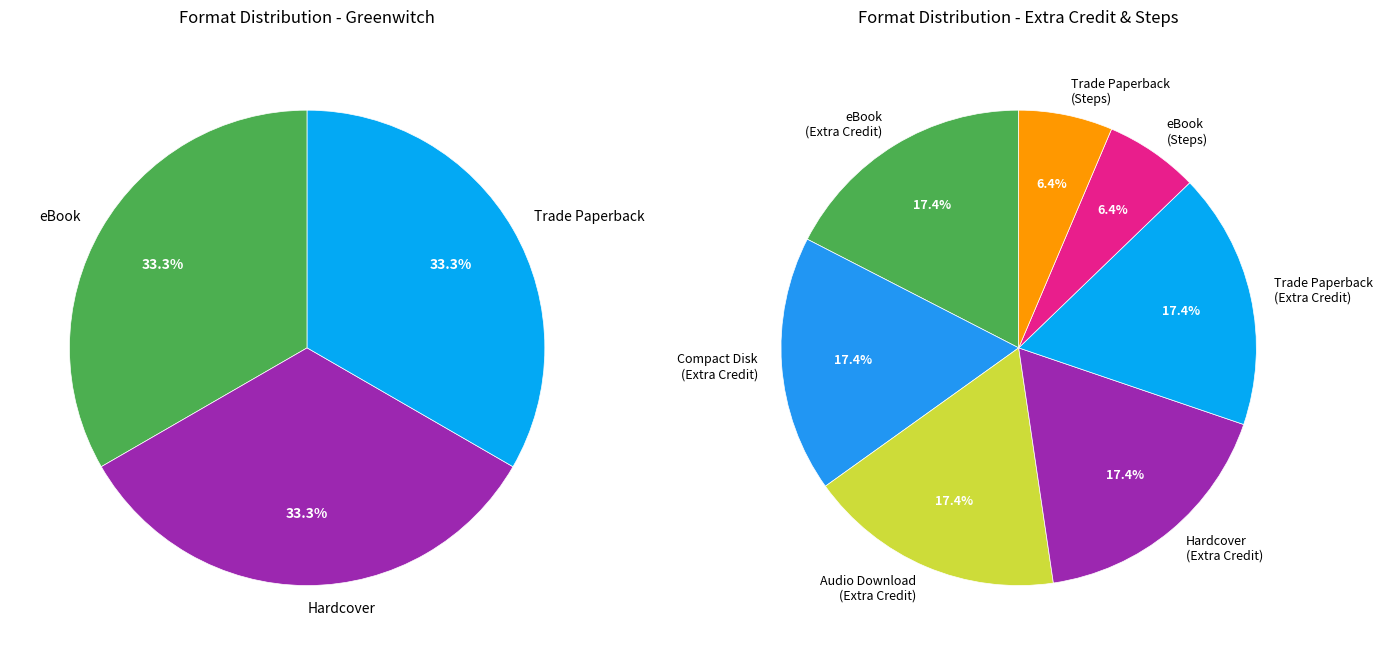

How many segments does this pie chart have?

7